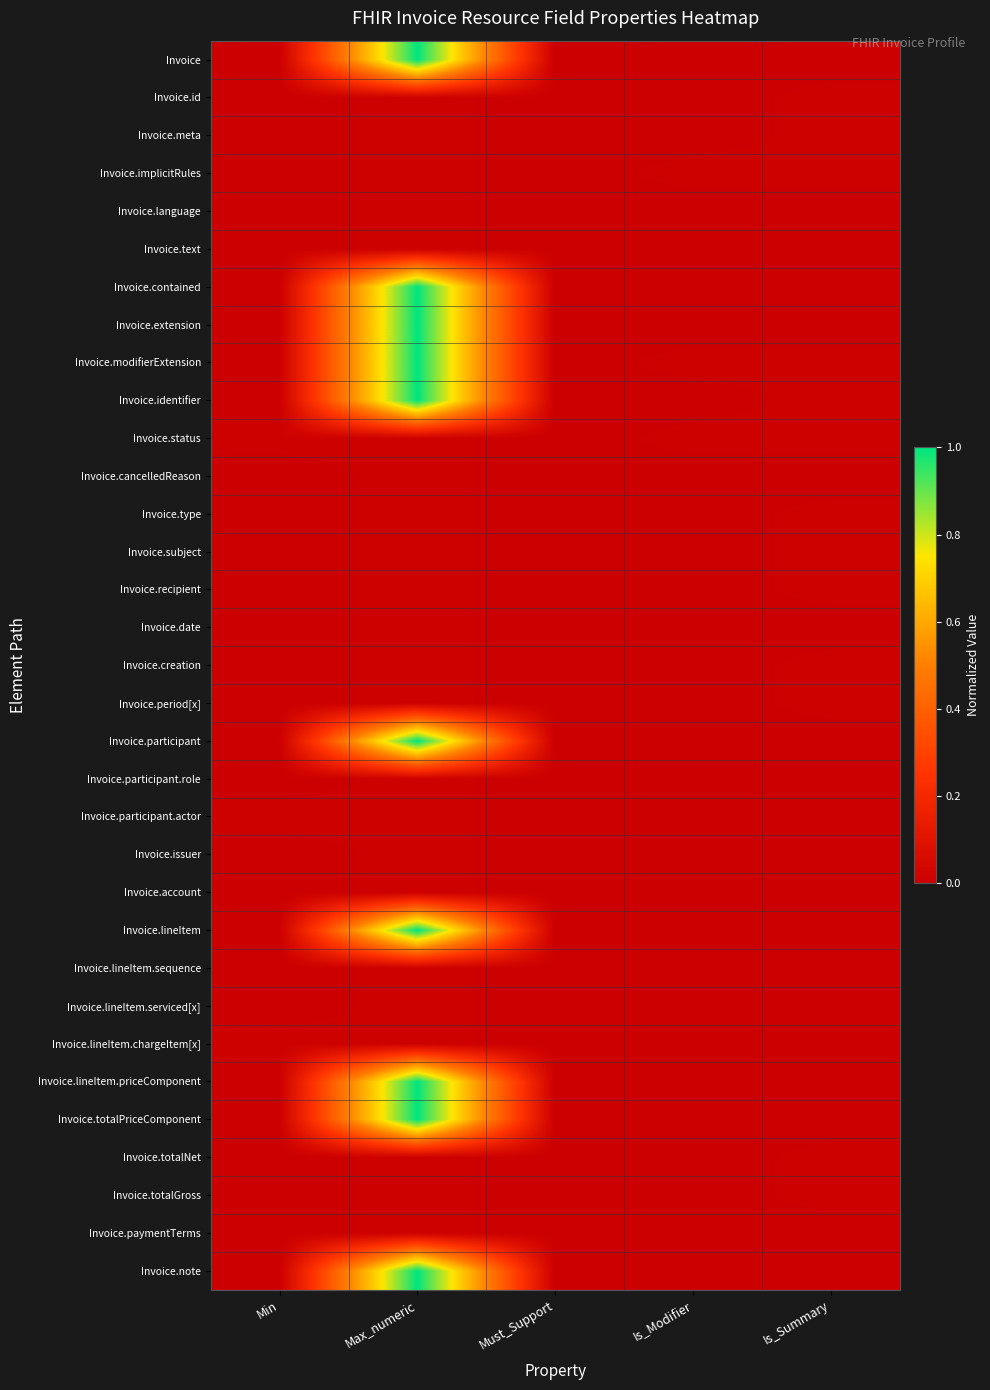

Rank the series by their maximum value, from highest to lowest.

Invoice, Invoice.contained, Invoice.extension, Invoice.modifierExtension, Invoice.identifier, Invoice.participant, Invoice.lineItem, Invoice.lineItem.priceComponent, Invoice.totalPriceComponent, Invoice.note, Invoice.id, Invoice.meta, Invoice.implicitRules, Invoice.language, Invoice.text, Invoice.status, Invoice.cancelledReason, Invoice.type, Invoice.subject, Invoice.recipient, Invoice.date, Invoice.creation, Invoice.period[x], Invoice.participant.role, Invoice.participant.actor, Invoice.issuer, Invoice.account, Invoice.lineItem.sequence, Invoice.lineItem.serviced[x], Invoice.lineItem.chargeItem[x], Invoice.totalNet, Invoice.totalGross, Invoice.paymentTerms